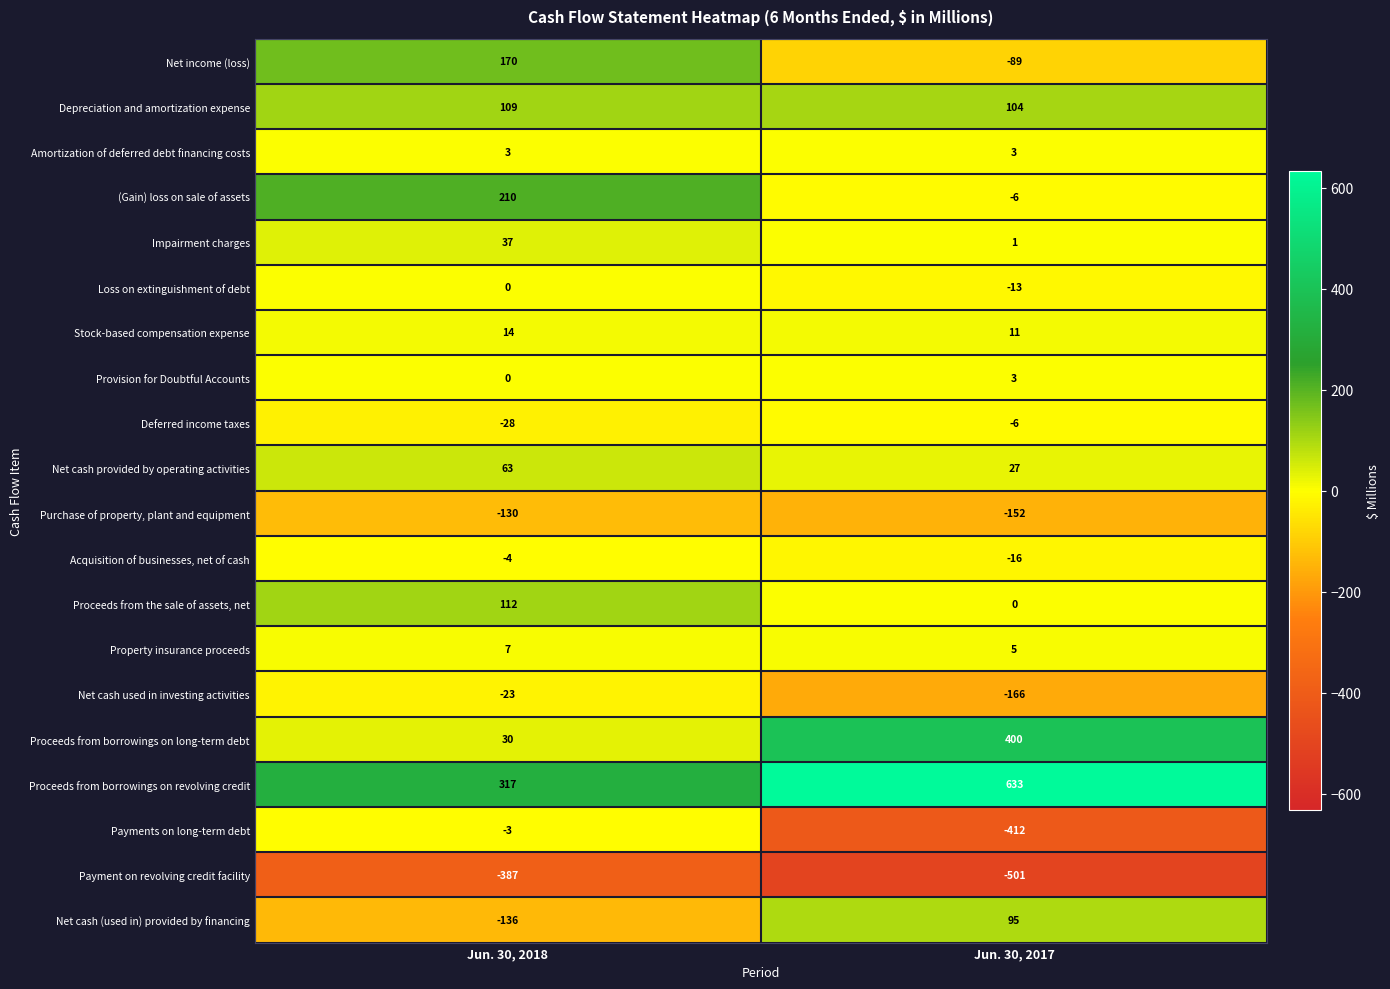

At which category is the sum across all series the highest?

Jun. 30, 2018